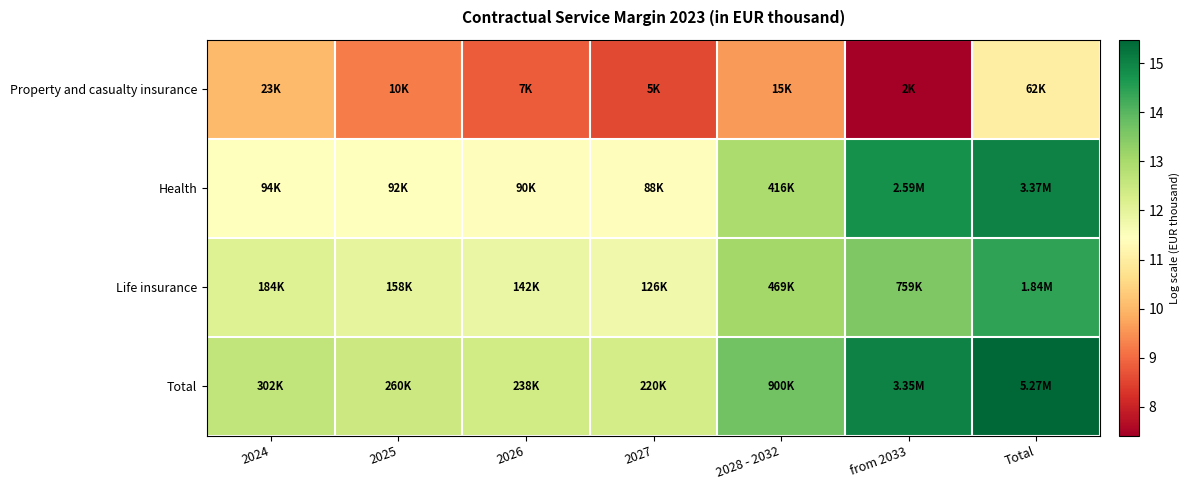

At 2025, list the series in order from largest to smallest.

Total, Life insurance, Health, Property and casualty insurance